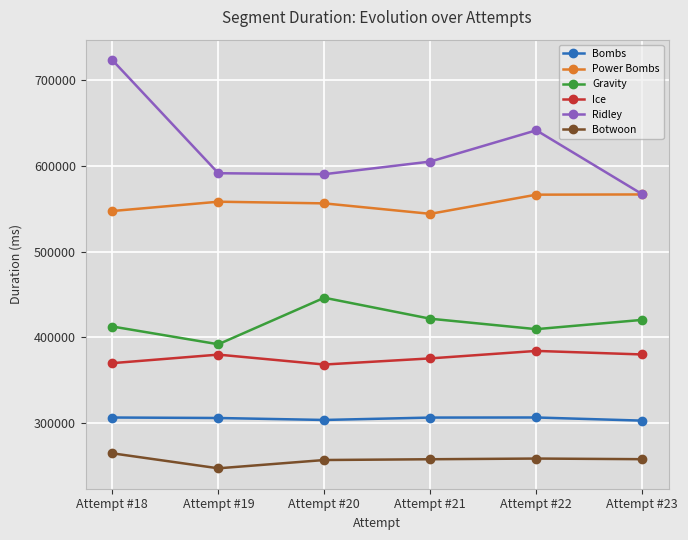

What is the maximum value shown in the chart?

723242